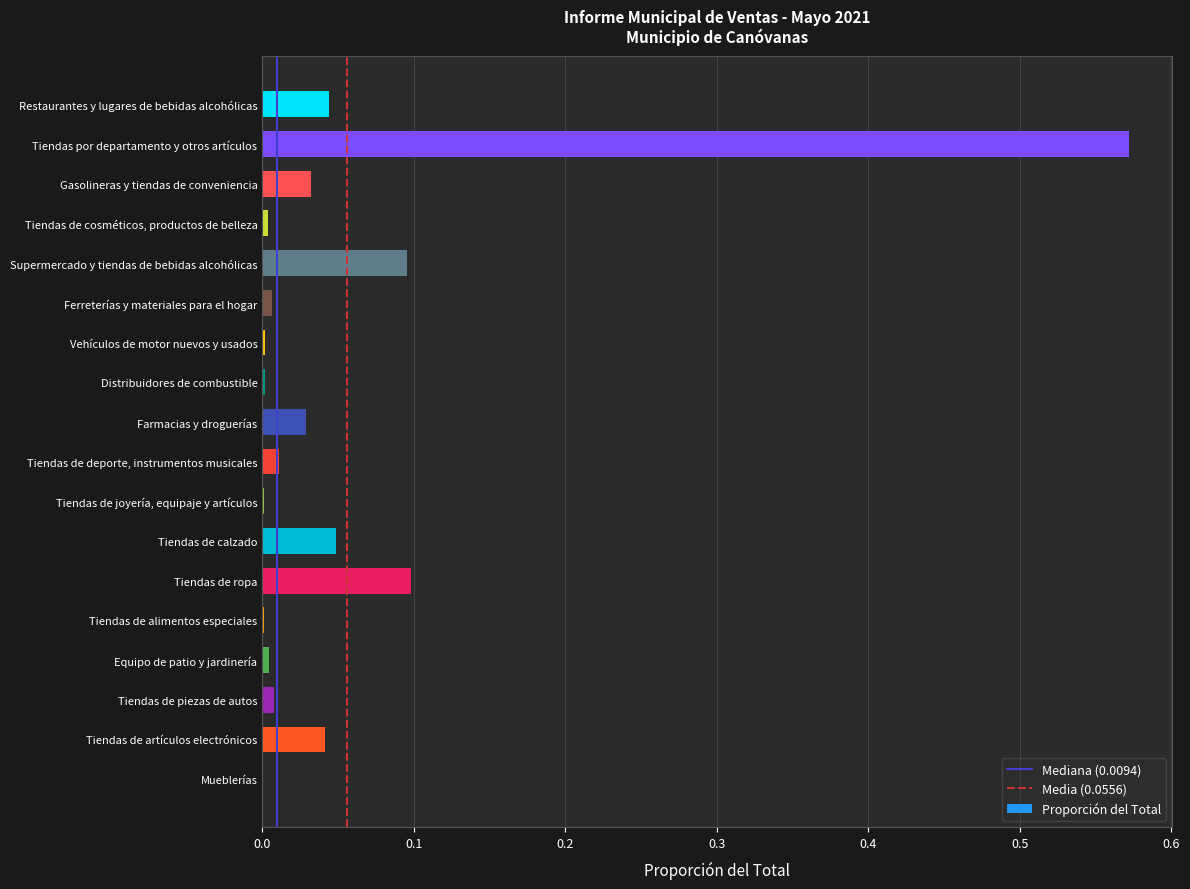

Which label corresponds to the largest value in the chart?

Tiendas por departamento y otros artículos